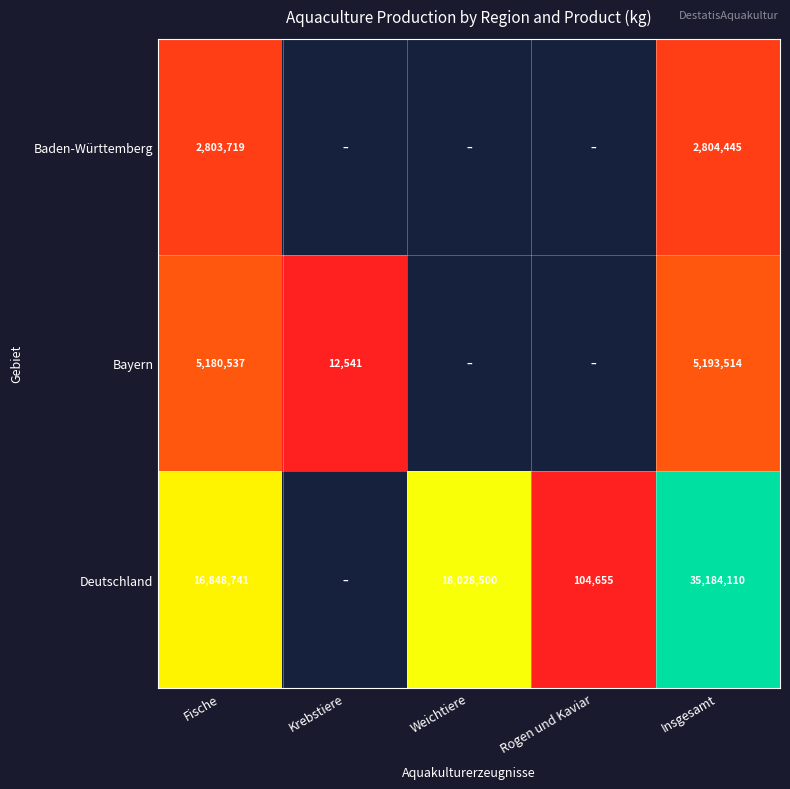

Is it true that Deutschland equals 25052763 at Fische?

False